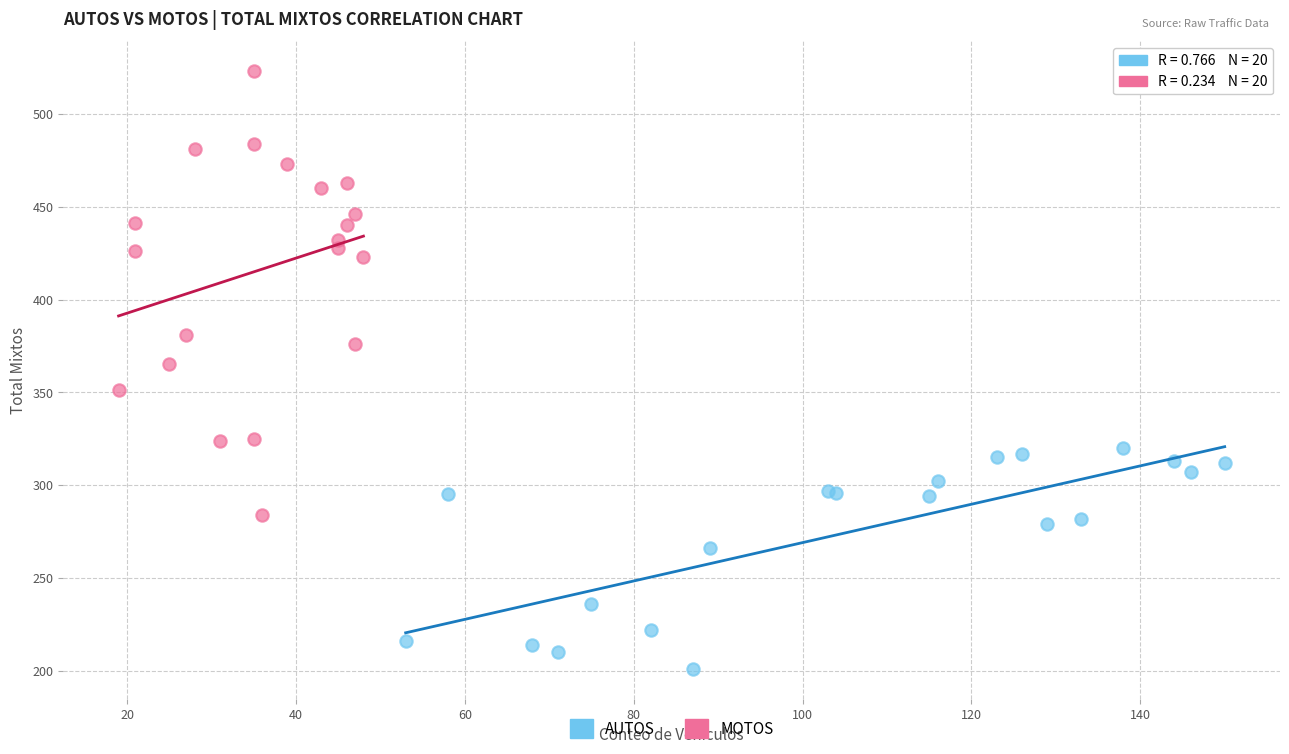

Which series has the largest Y range (max minus min)?

MOTOS